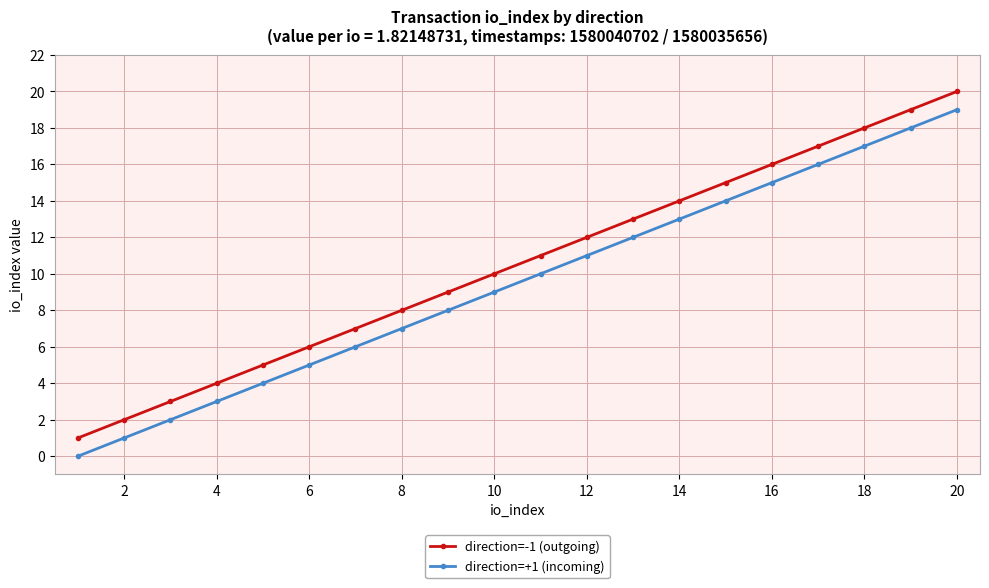

Which series has the largest total across all categories?

direction=-1 (outgoing)